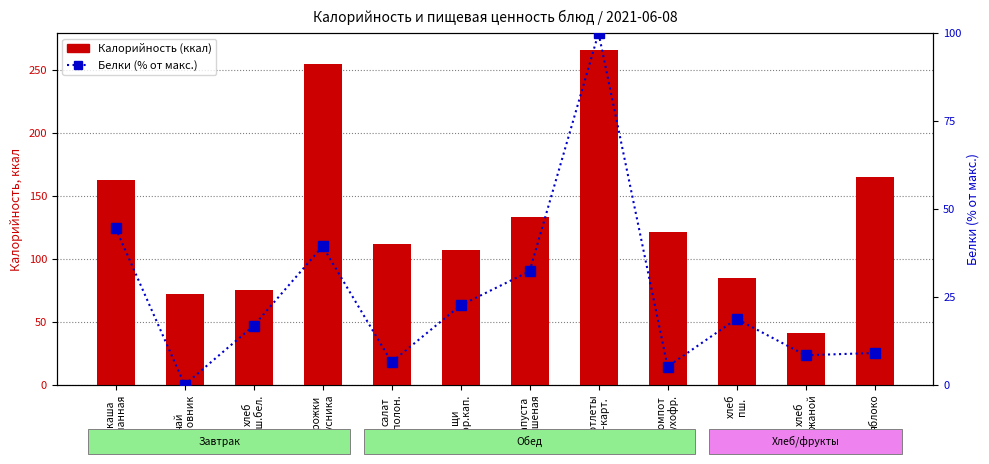

Is it true that Белки (% от макс.) equals 39.4 at пирожки
брусника?

True